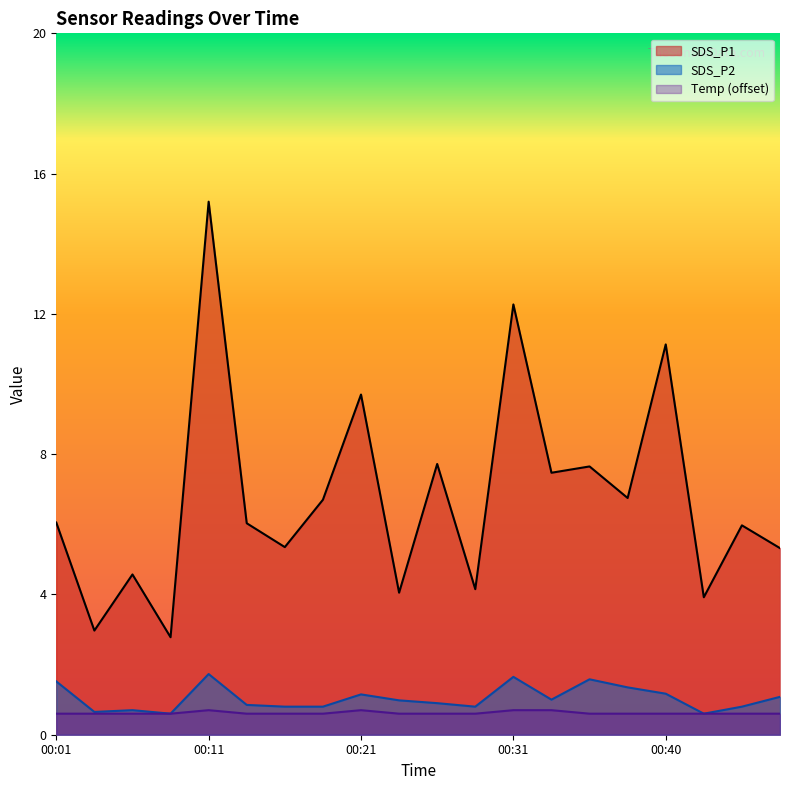

Is it true that SDS_P1 equals 0.7 at 00:09?

False